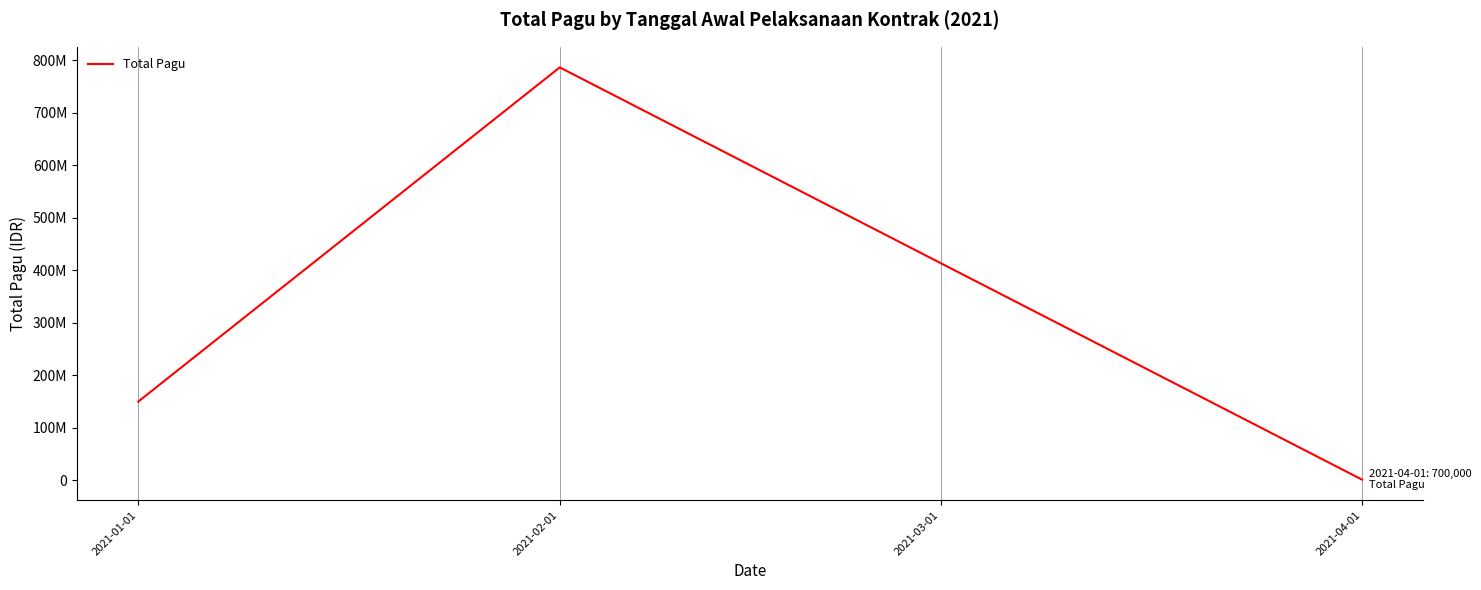

Does the chart display data point markers on the line(s)?

No